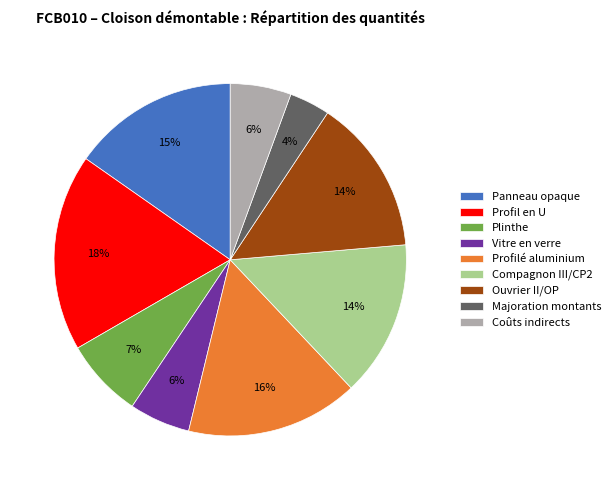

To the nearest percent, what portion does Ouvrier II/OP represent?

14%